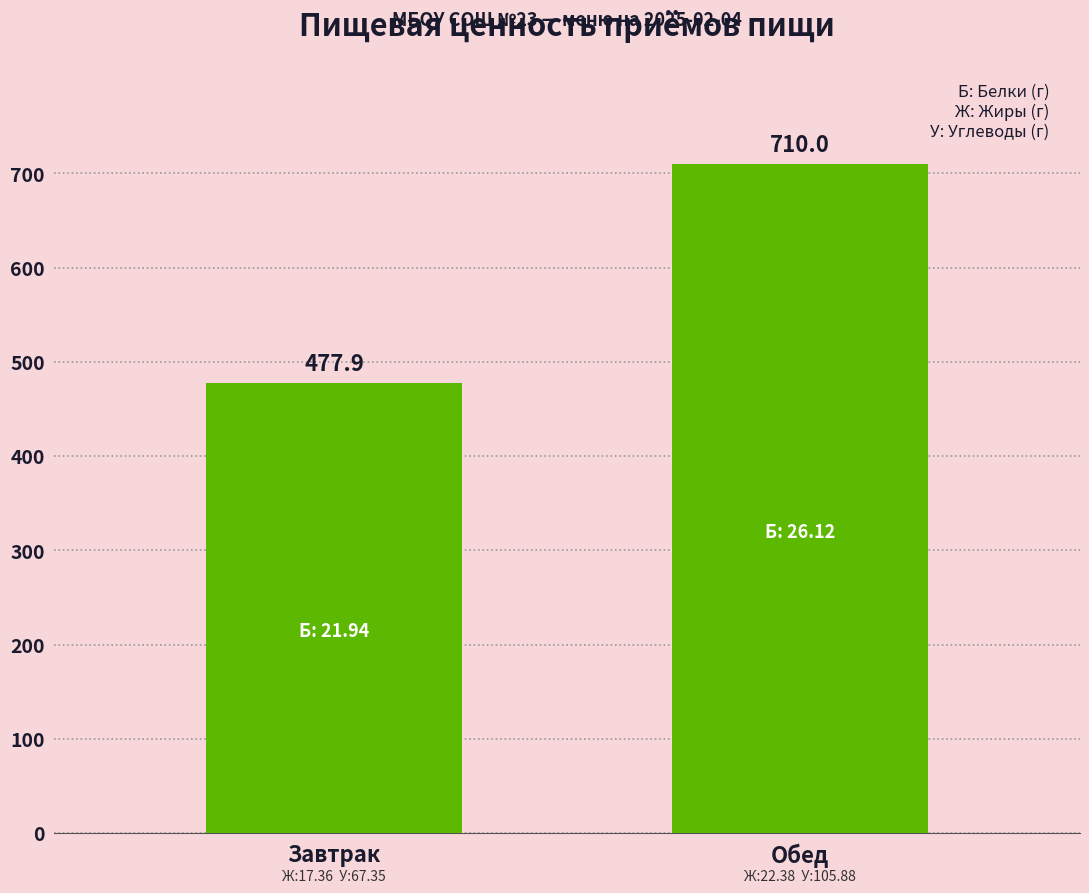

What is the label of the 1st bar from the left?

Завтрак